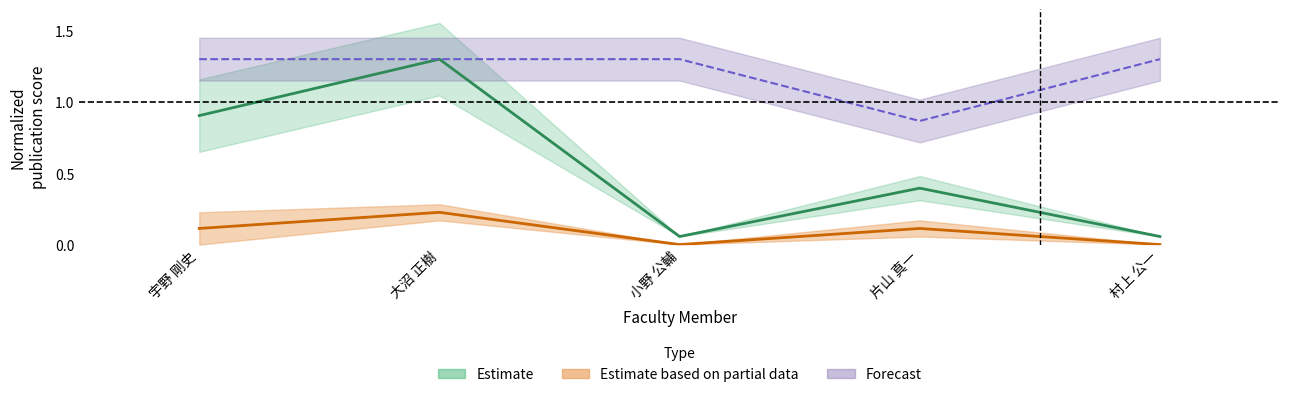

What position from the left is 片山 真一?

4